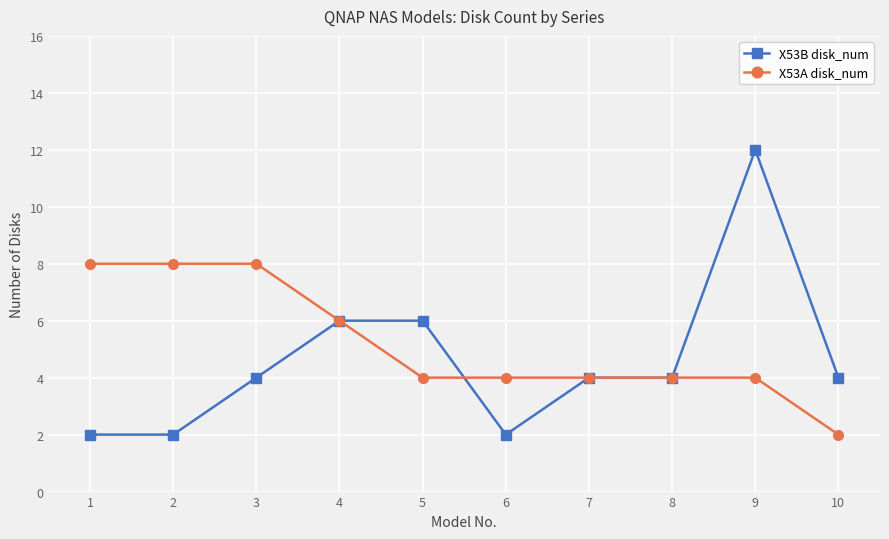

Which series changed the most between 1 and 10?

X53A disk_num